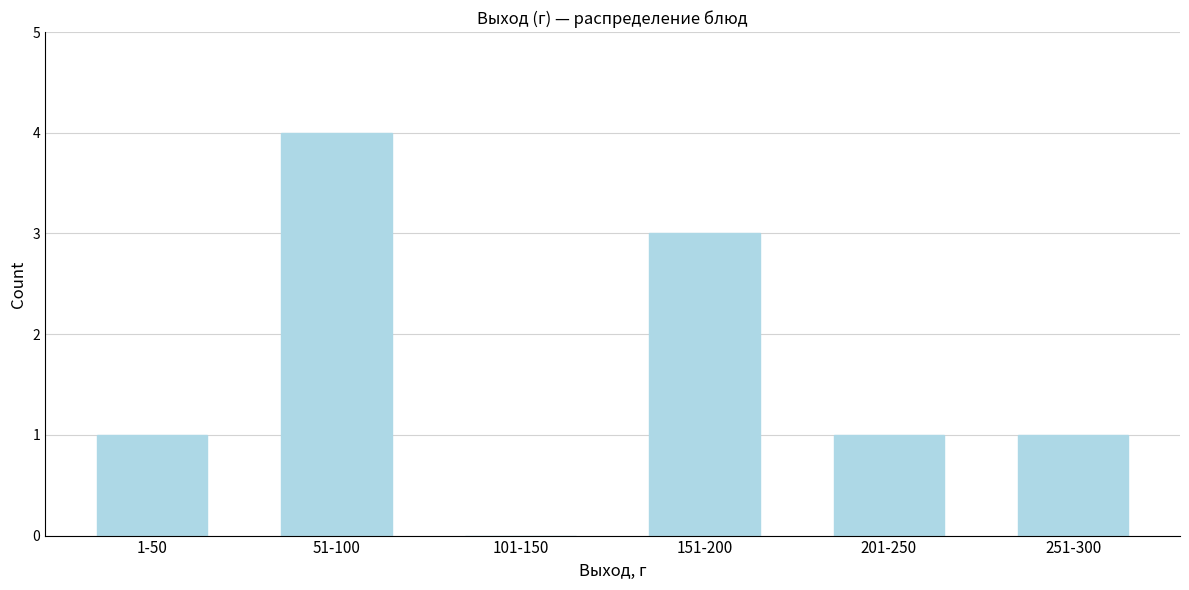

Reading right to left, transcribe all the data shown in this chart.

251-300=1	201-250=1	151-200=3	101-150=0	51-100=4	1-50=1